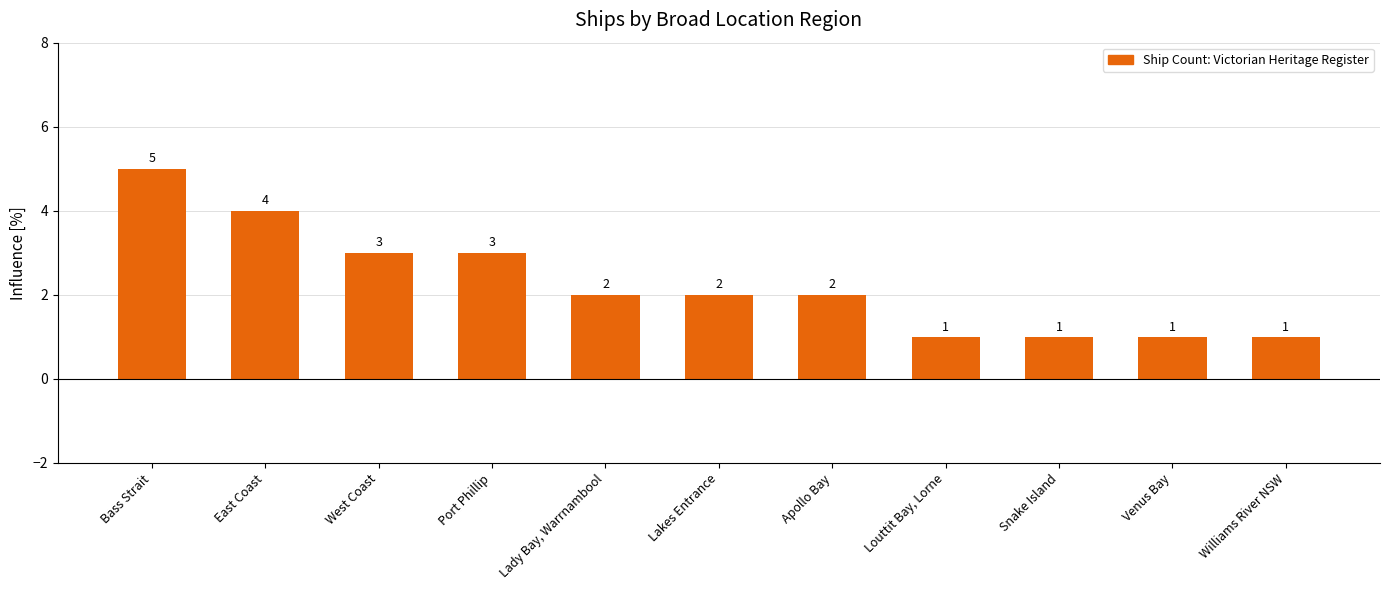

What is the maximum value shown in the chart?

5